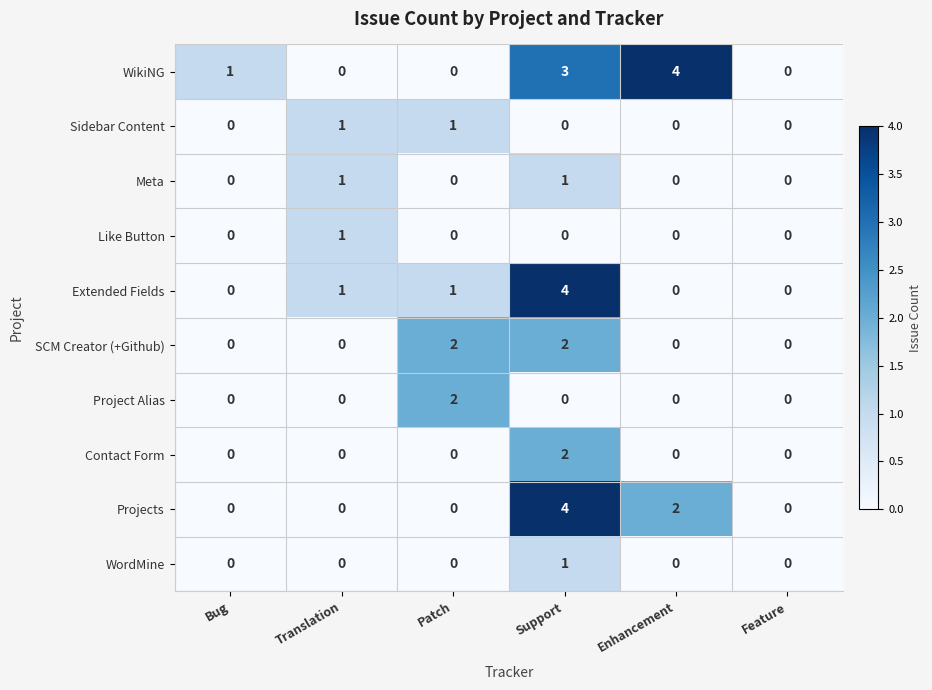

What is the sum of the Extended Fields values at Enhancement and Support?

4